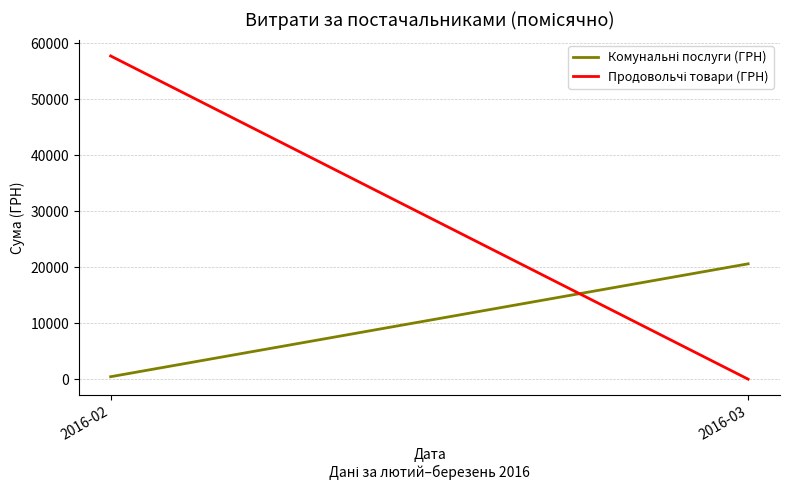

Reading left to right, extract all data points from this chart.

Комунальні послуги (ГРН): 439.1	20607.3
Продовольчі товари (ГРН): 57744.3	0.0